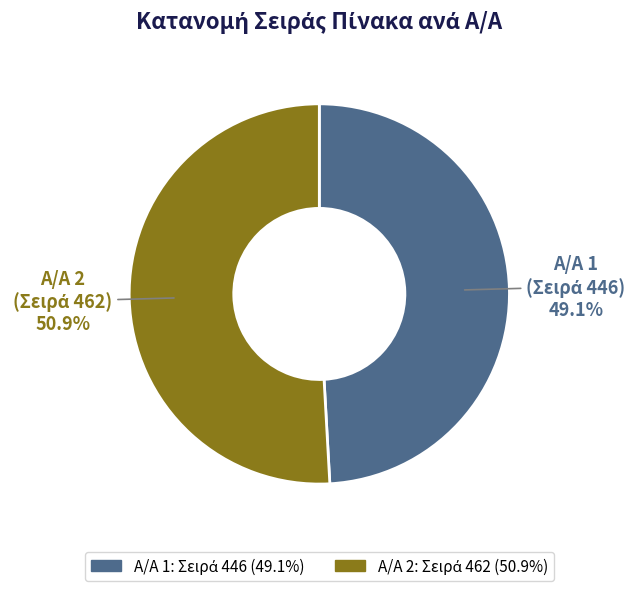

Count the number of slices in the pie.

2